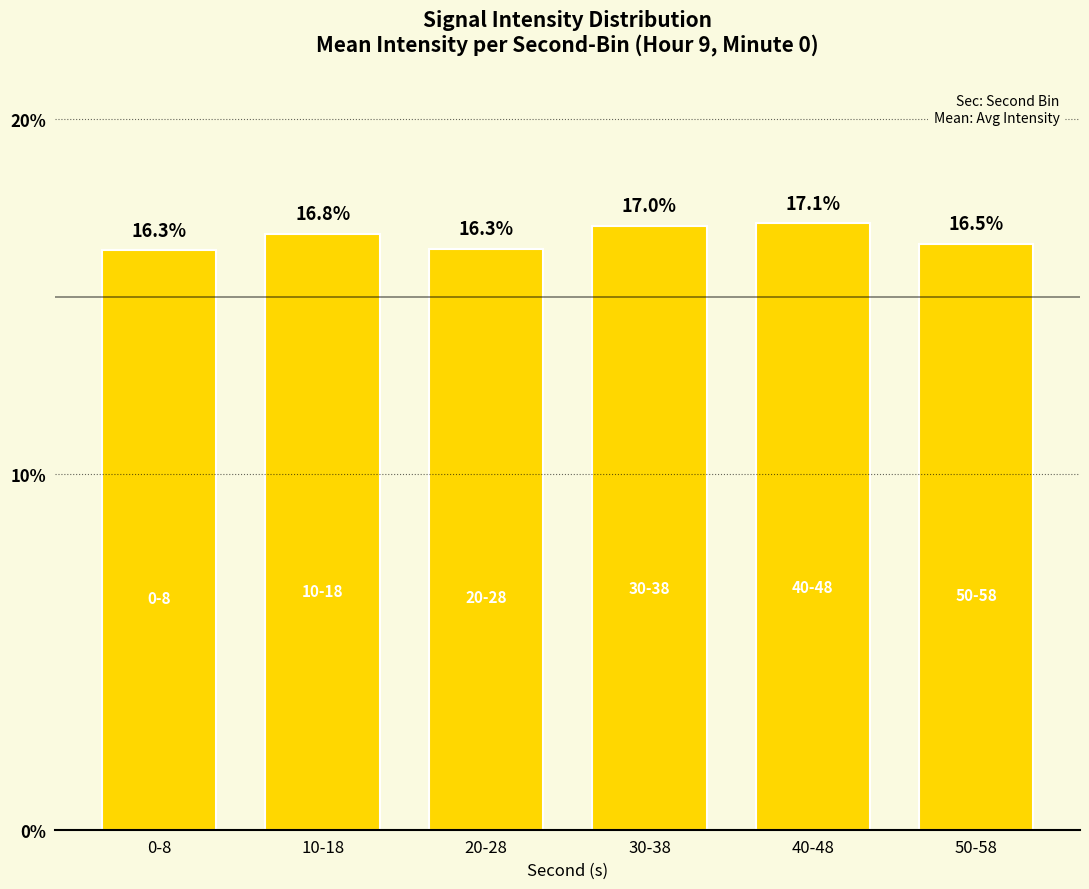

How many bars are there in total?

6